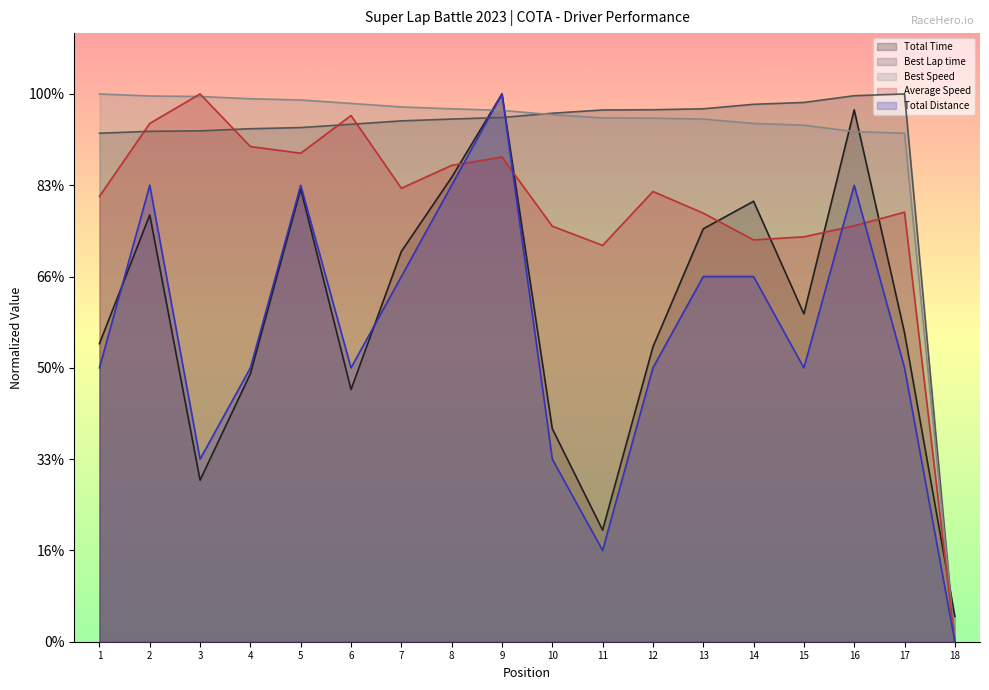

Is the value of Best Lap time at 9 greater than the value of Best Speed at 4?

No